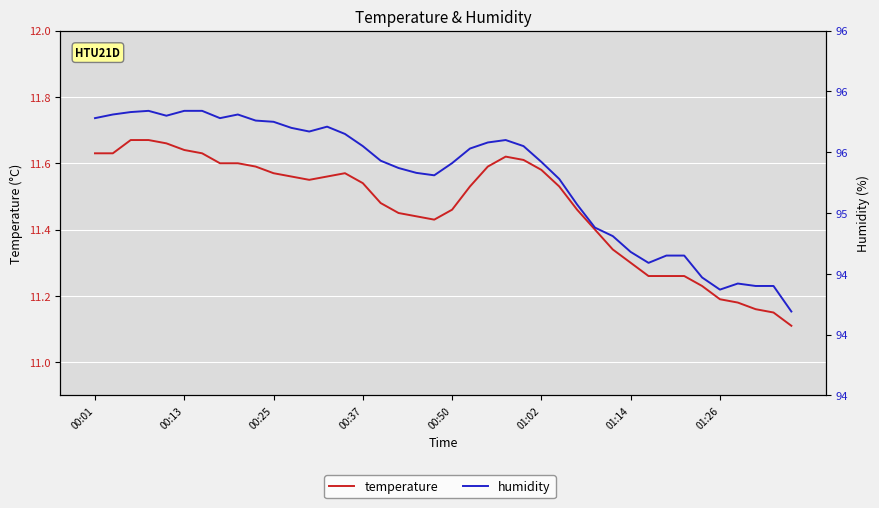

How many lines are shown in the chart?

2